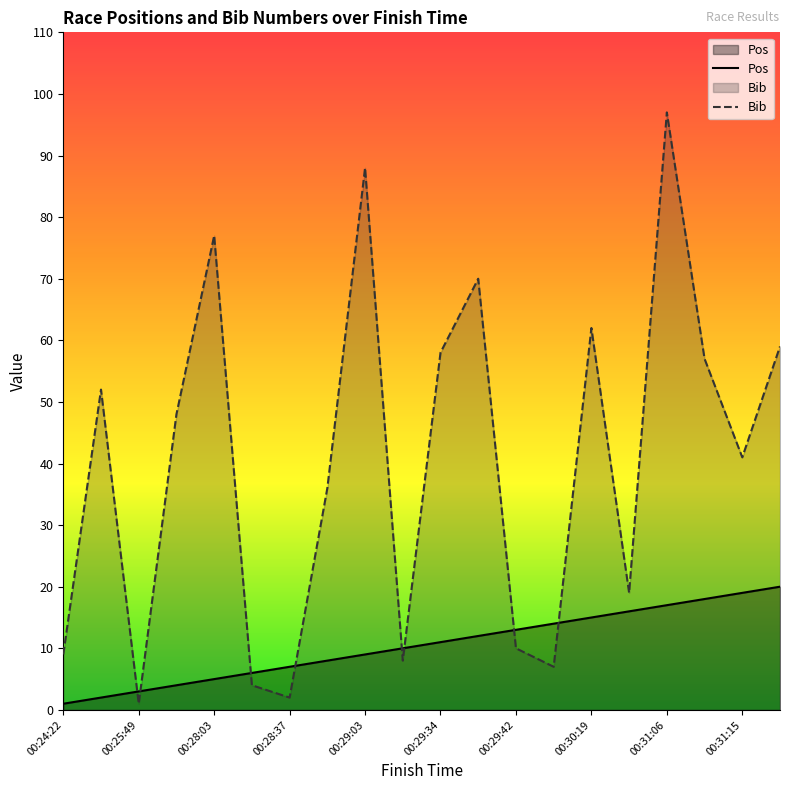

In Bib, how many points are higher than both neighbors (excluding endpoints)?

6